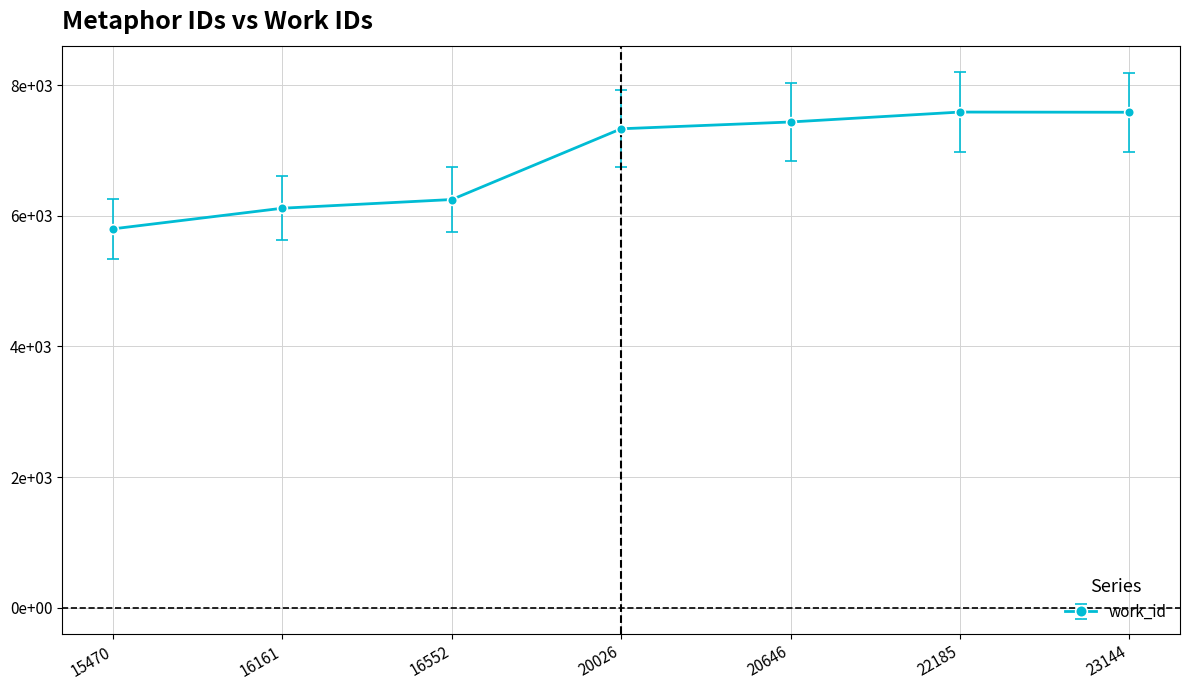

Does the chart display data point markers on the line(s)?

Yes